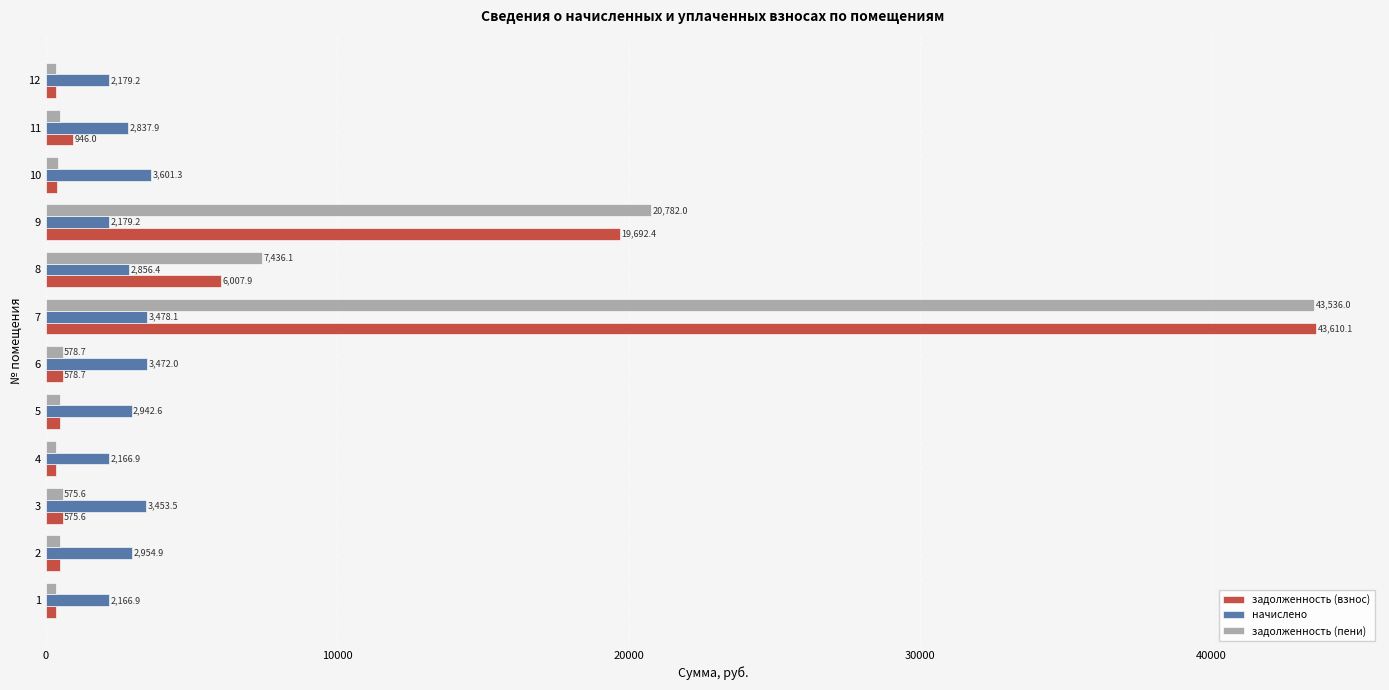

What is the difference between the maximum and minimum values in the задолженность (пени) series?

43174.9